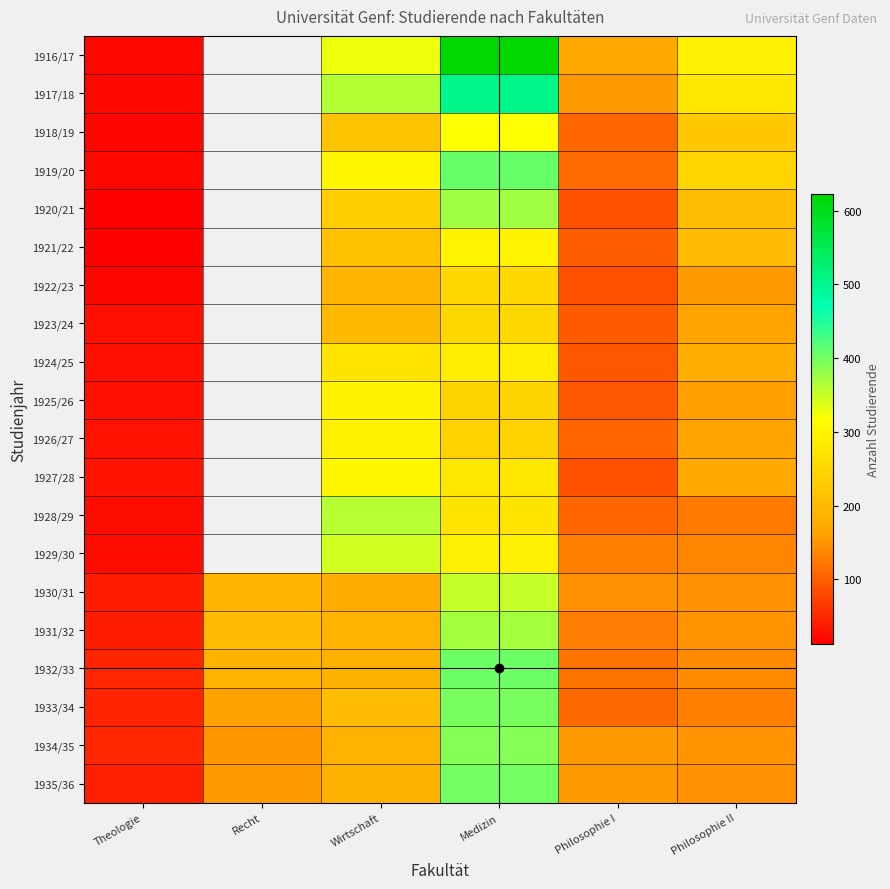

What is the total value across all series at Medizin?

6955.0